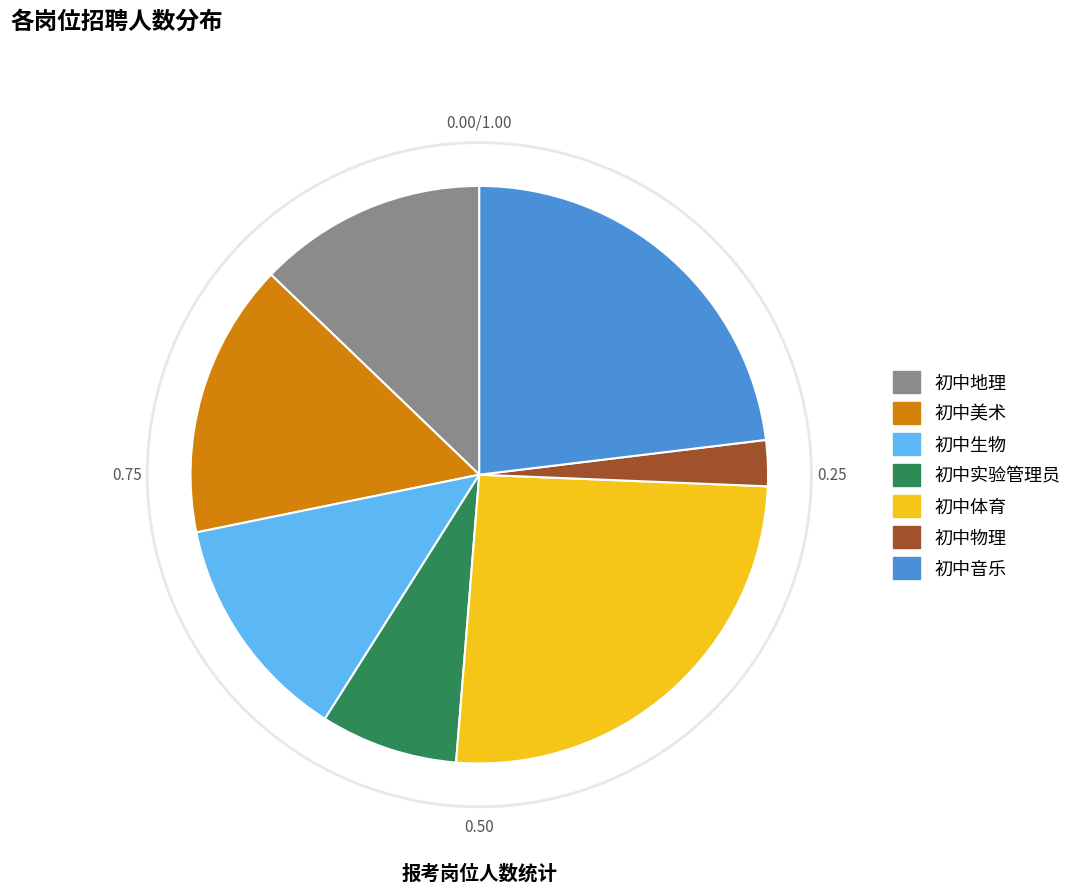

Which has a higher value, 初中体育 or 初中美术?

初中体育